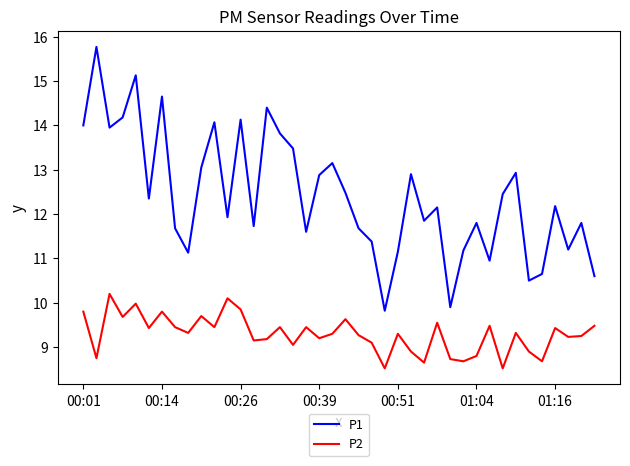

What is the maximum value for P2?

10.2